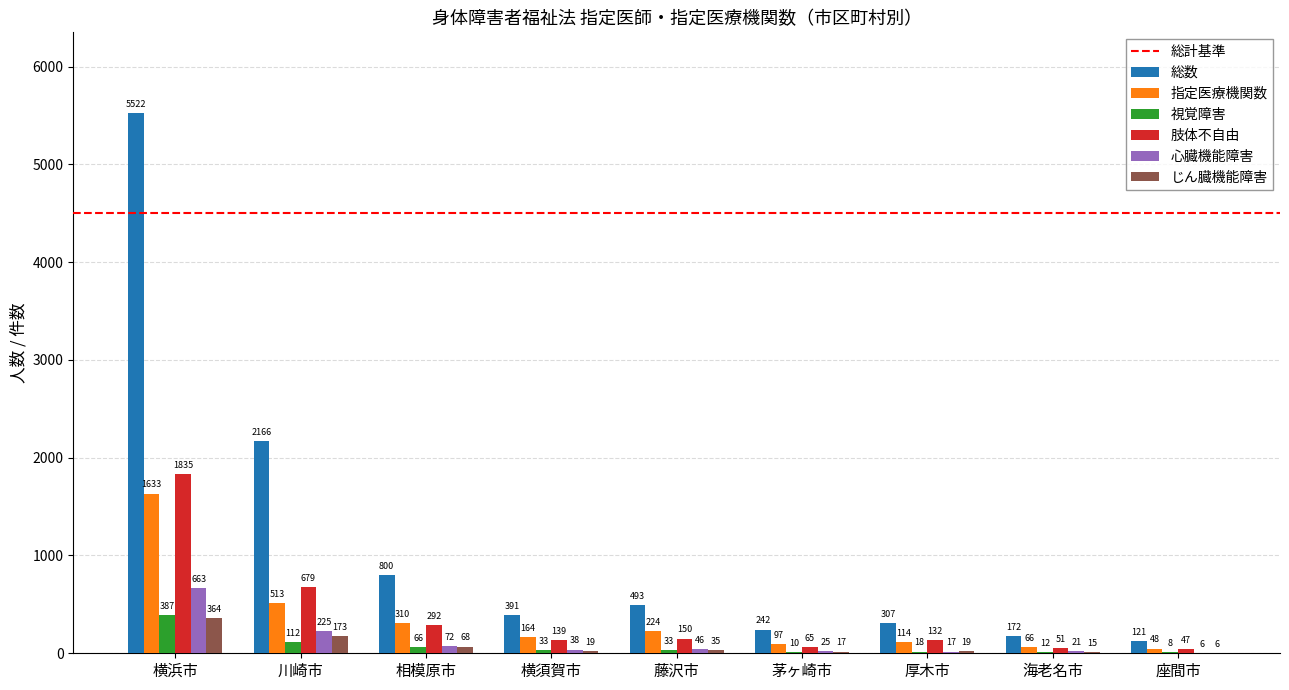

True or false: 総数 has a value of 948 at 川崎市.

False